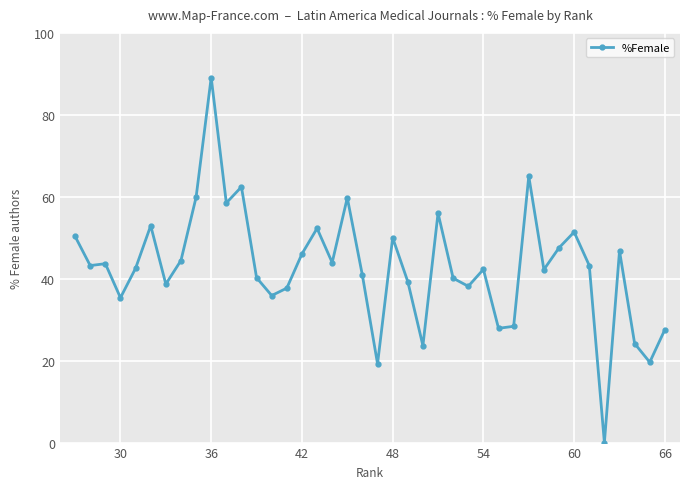

How many points are lower than both their immediate neighbors (excluding endpoints)?

13